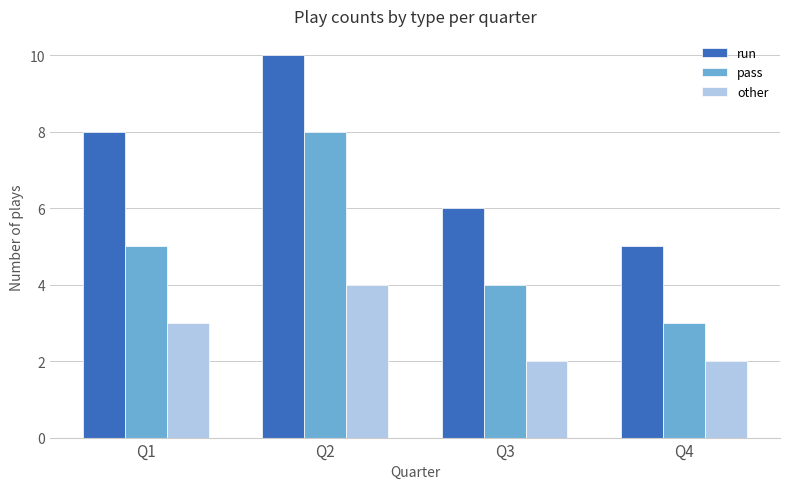

What is the total value across all series at Q2?

22